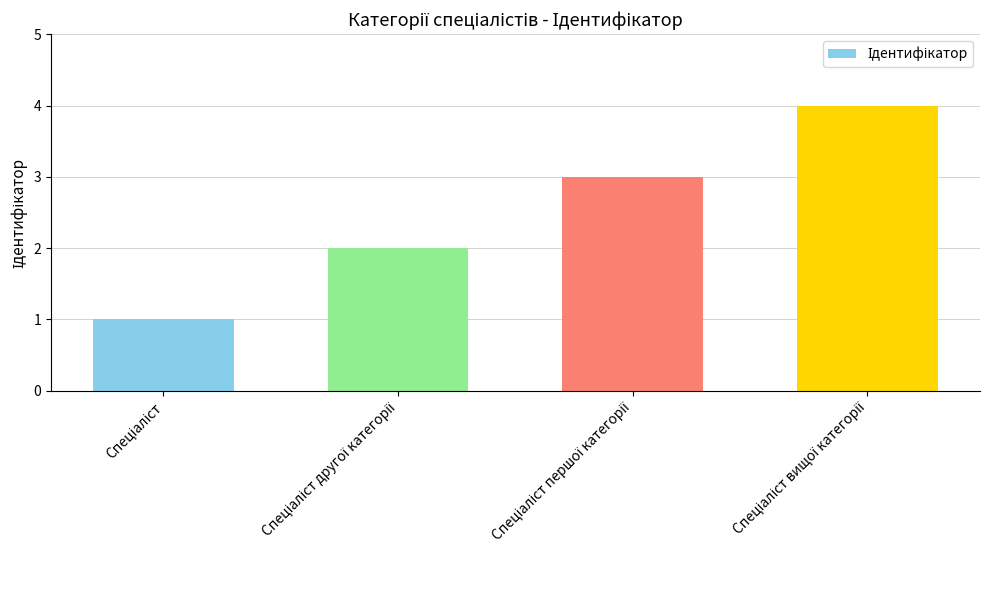

Does the chart contain any negative values?

No